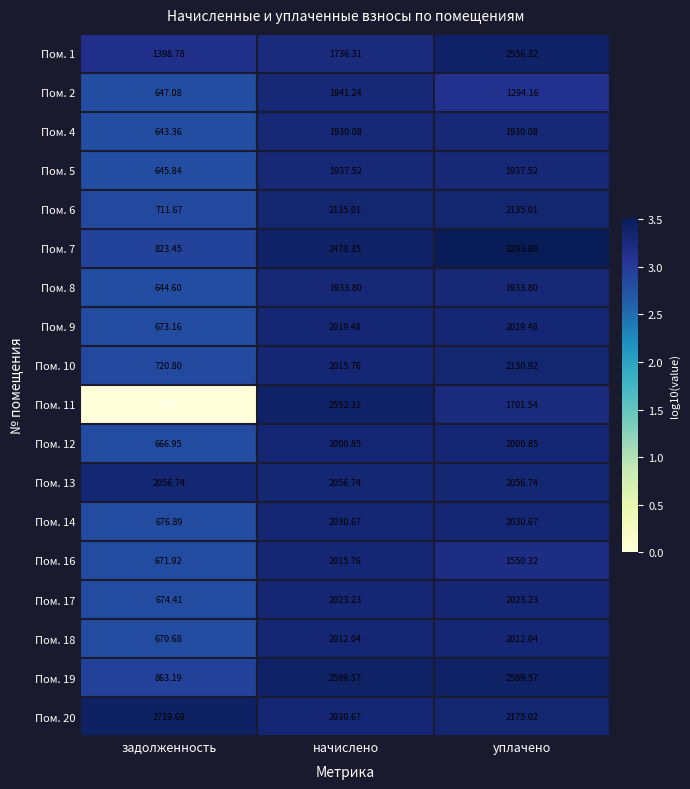

Count the number of data series in this chart.

18